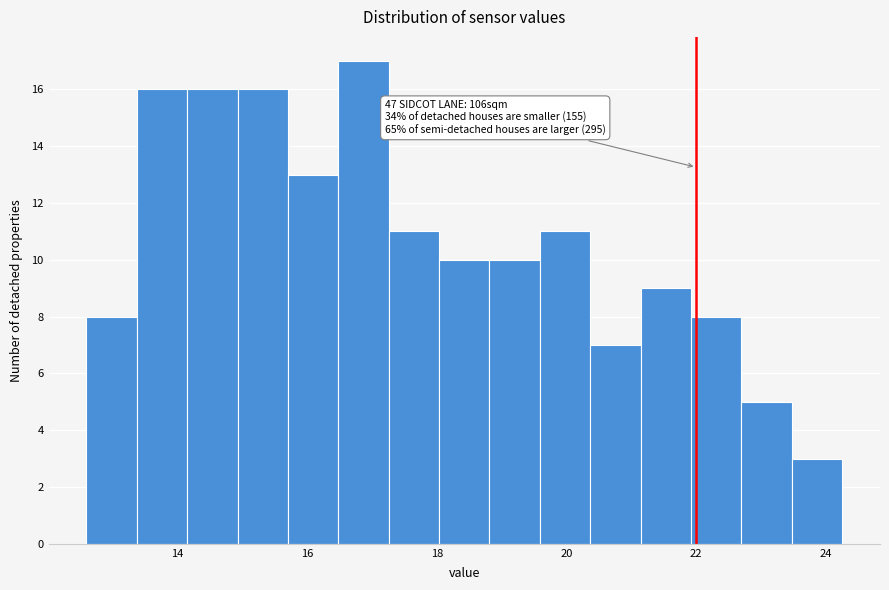

Around what value on the x-axis is the tallest bar? Give the approximate position of its centre, as read against the axis.

16.8